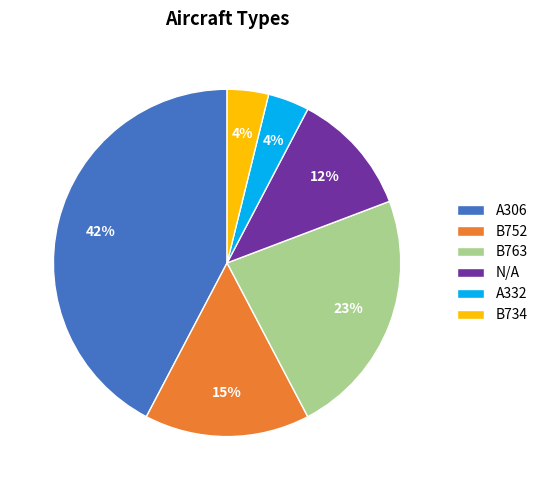

Is there any slice that represents more than half of the pie?

No